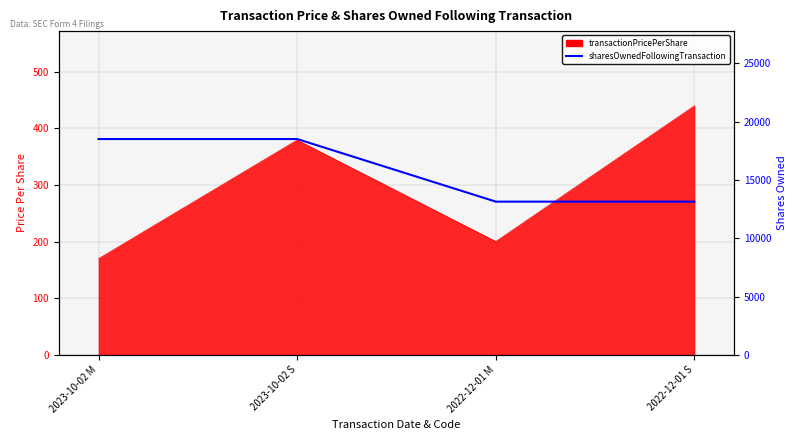

Reading right to left, what are all the values shown in this chart?

2022-12-01 S=13147	2022-12-01 M=13147	2023-10-02 S=18519	2023-10-02 M=18519